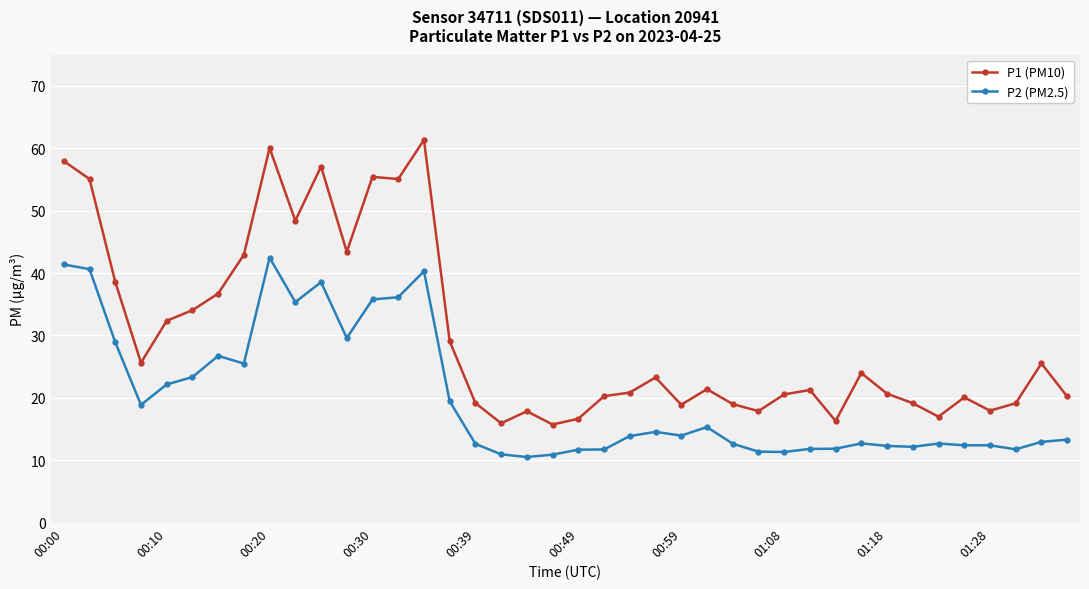

Rank the series by their maximum value, from highest to lowest.

P1 (PM10), P2 (PM2.5)